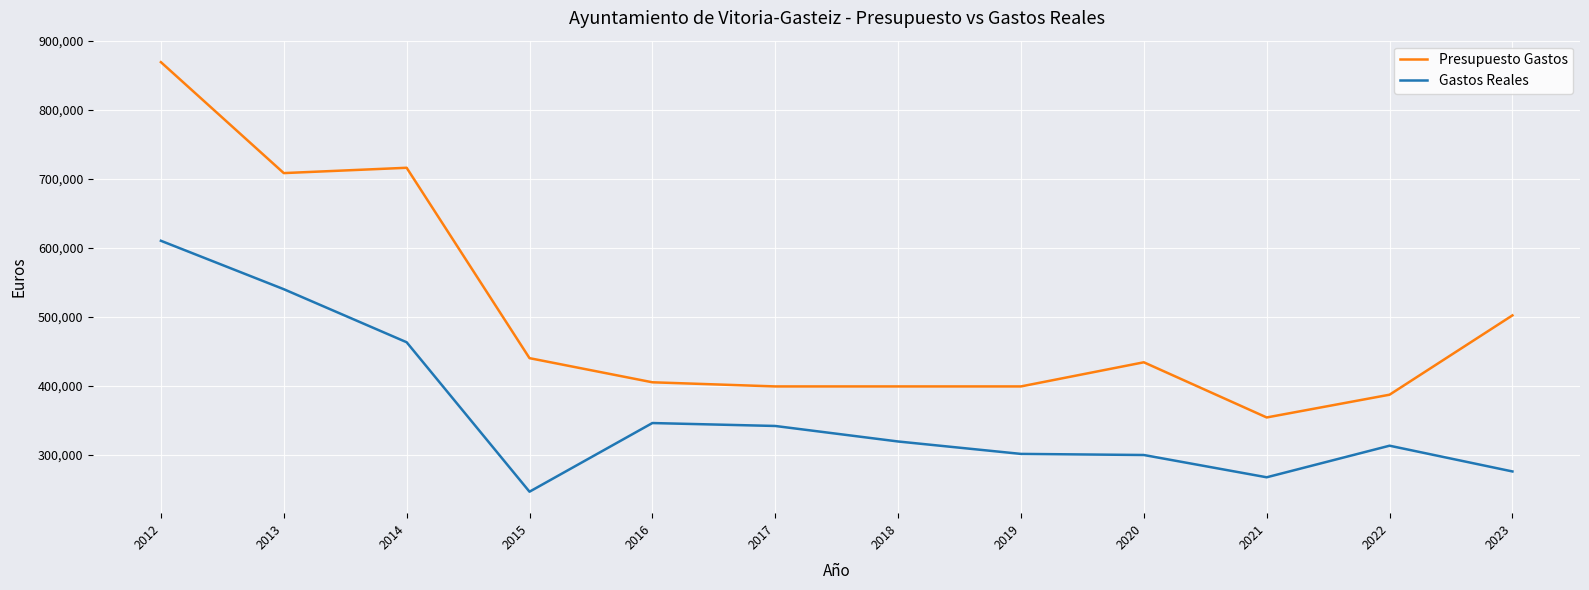

What is the minimum value shown in the chart?

246360.6